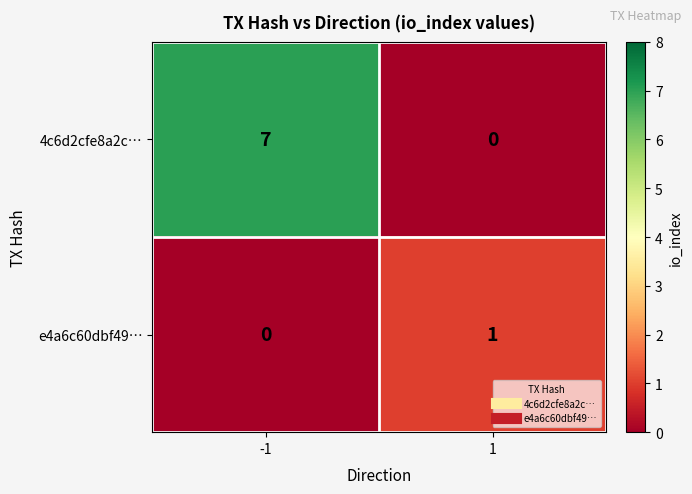

What is the difference between the maximum and minimum values in the 4c6d2cfe8a2c… series?

7